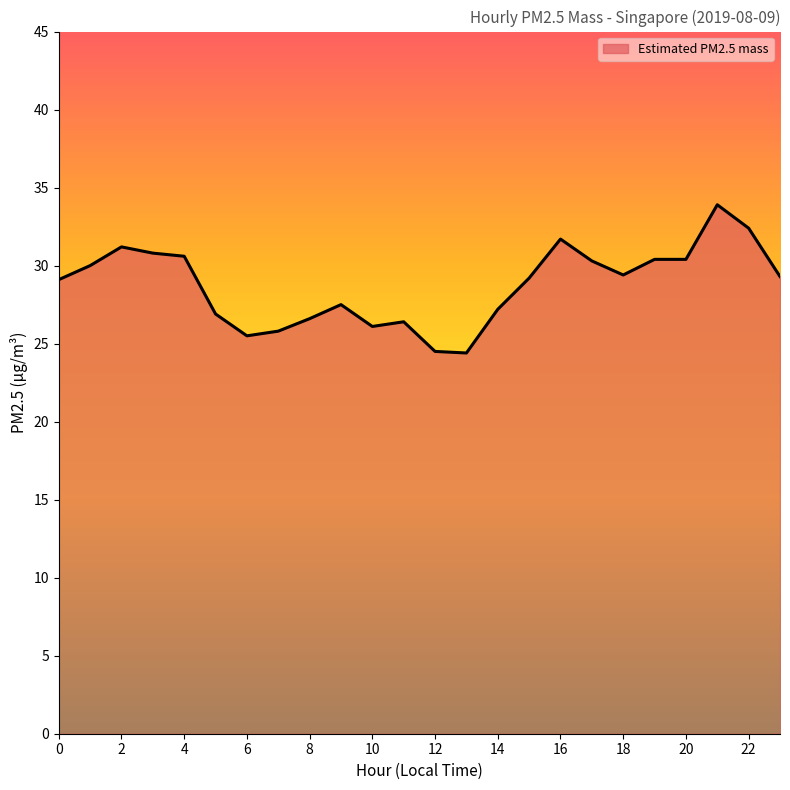

What is the smallest value displayed?

24.4